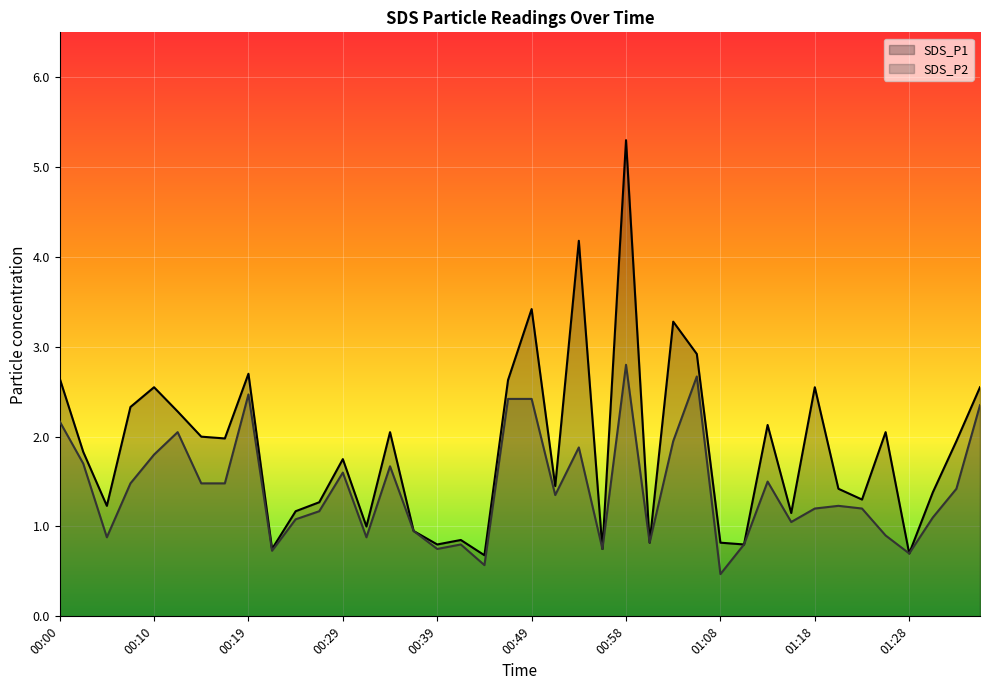

True or false: SDS_P2 has a value of 0.5 at 01:33.

False